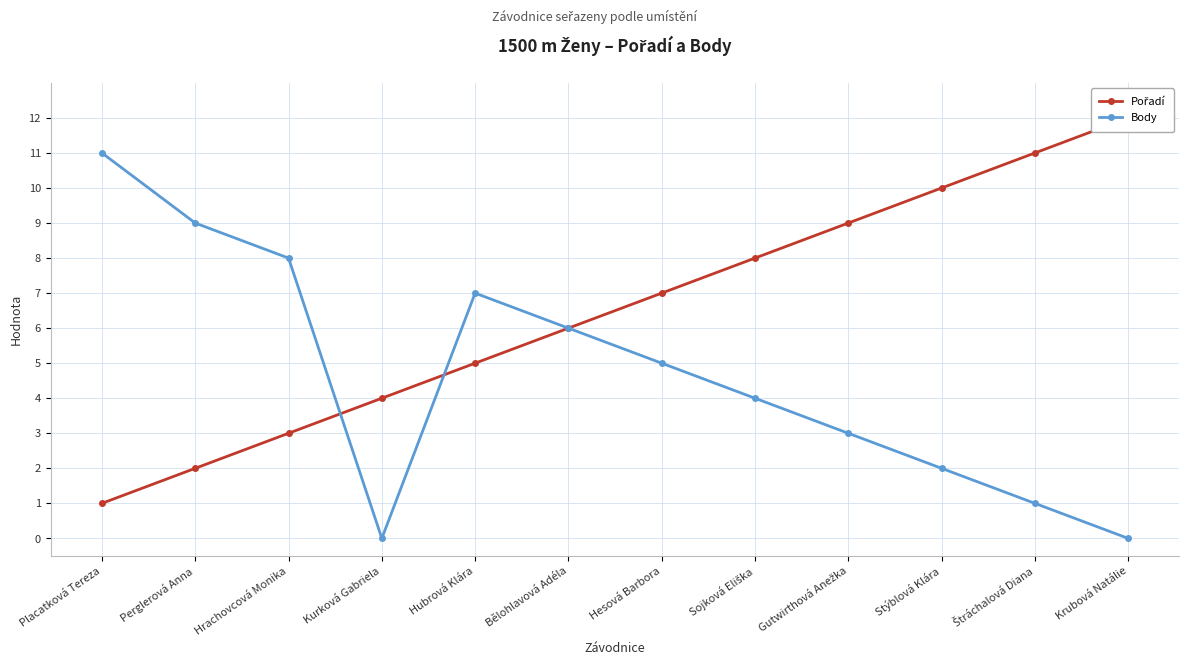

Reading left to right, list all the values displayed in this chart.

Pořadí: 1	2	3	4	5	6	7	8	9	10	11	12
Body: 11	9	8	0	7	6	5	4	3	2	1	0